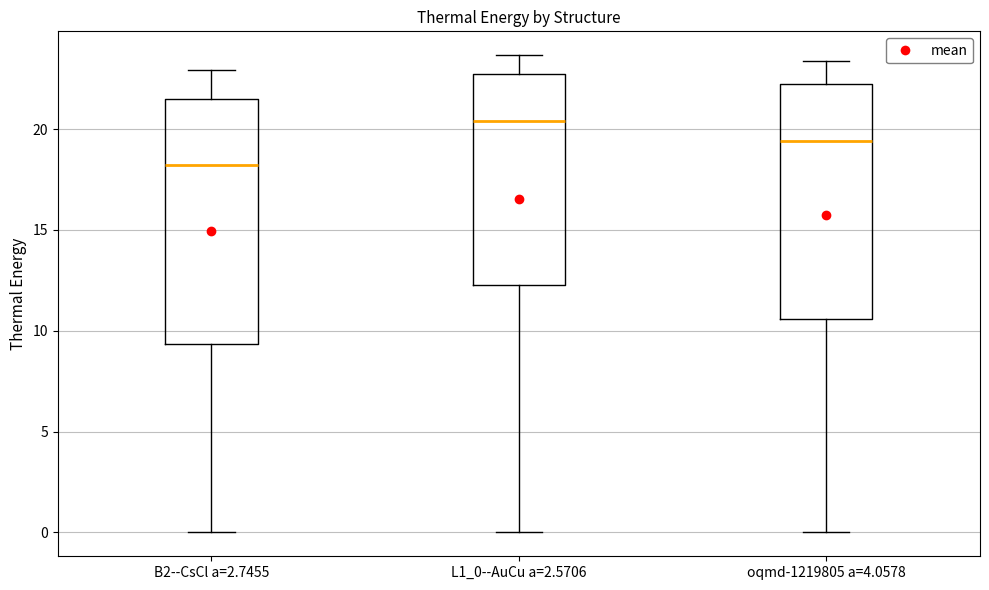

Reading left to right, transcribe this box plot: for each box, give where its median line is, the range the box spans, and where its two whiskers end, as read against the y-axis. The values are not printed on the chart, so give them approximately, as read against the axis.

B2--CsCl a=2.7455: median 18.0, box 9.5 to 21.5, whiskers 0.0 to 23.0
L1_0--AuCu a=2.5706: median 20.5, box 12.5 to 22.5, whiskers 0.0 to 23.5
oqmd-1219805 a=4.0578: median 19.5, box 10.5 to 22.0, whiskers 0.0 to 23.5